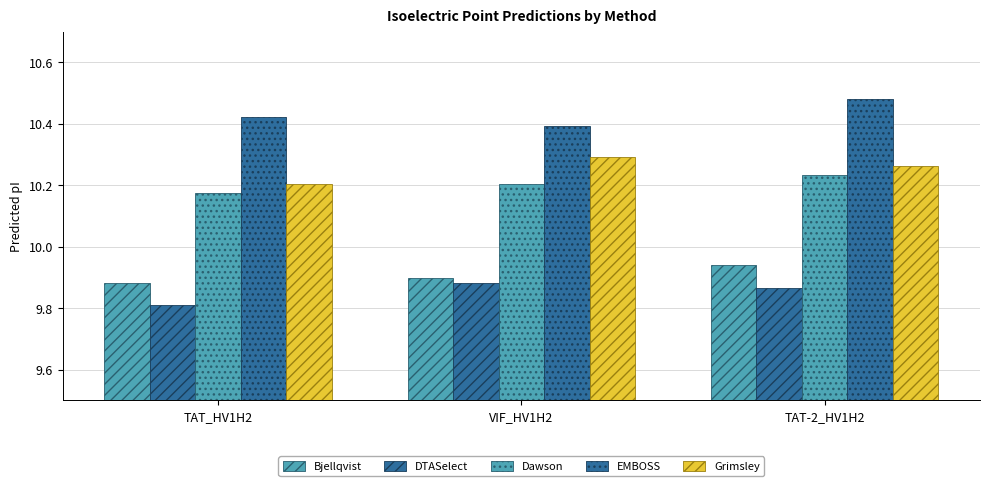

What is the difference between the Dawson values at TAT_HV1H2 and TAT-2_HV1H2?

0.1